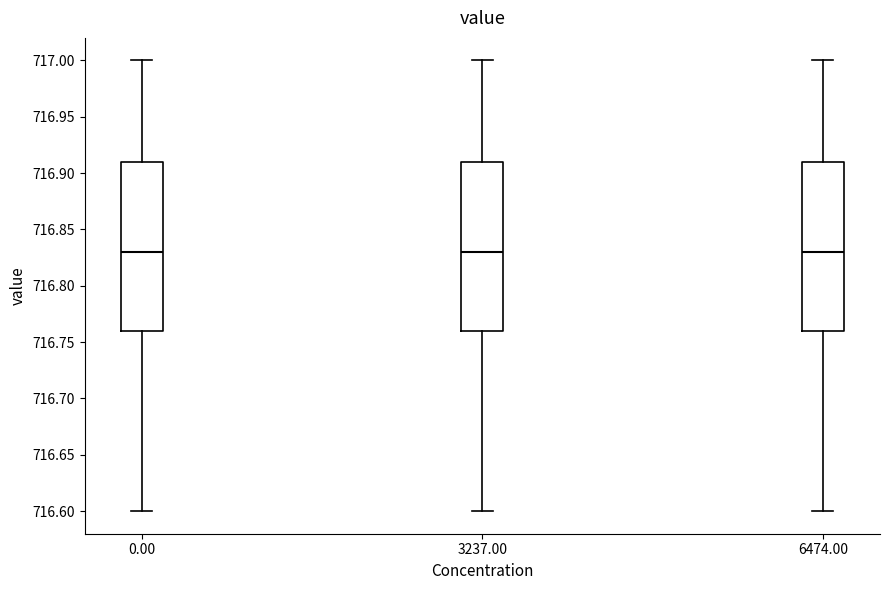

Where is the upper edge of the box at x = 3237.00 on the y-axis? The values are not printed on the chart, so give them approximately, as read against the axis.

716.91